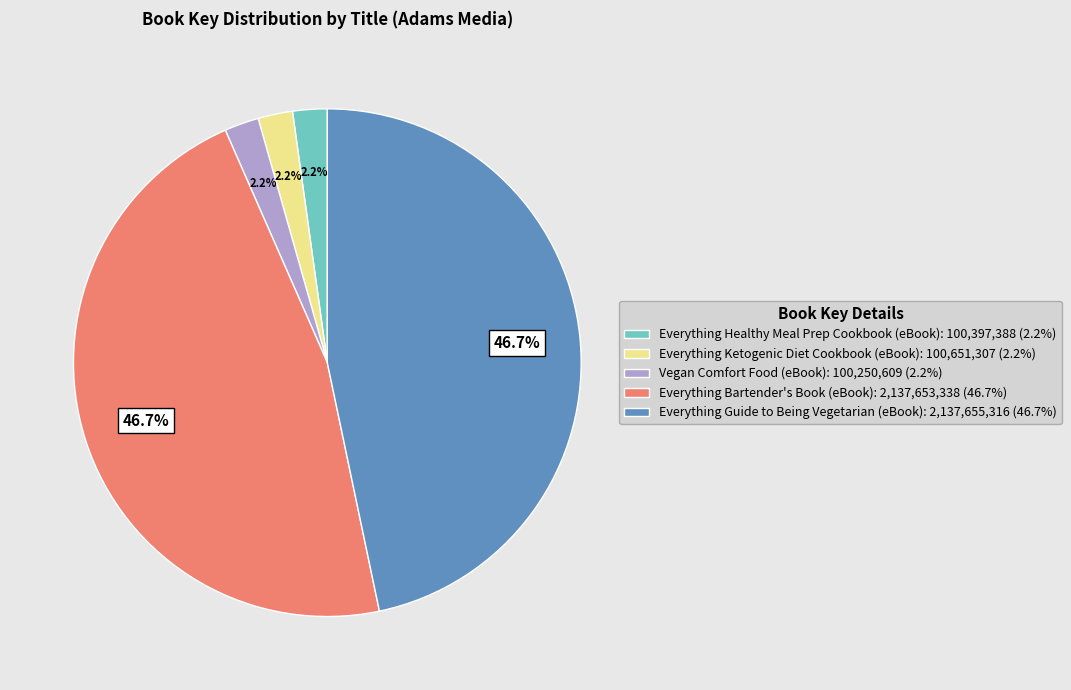

Is there a majority slice in this chart?

No